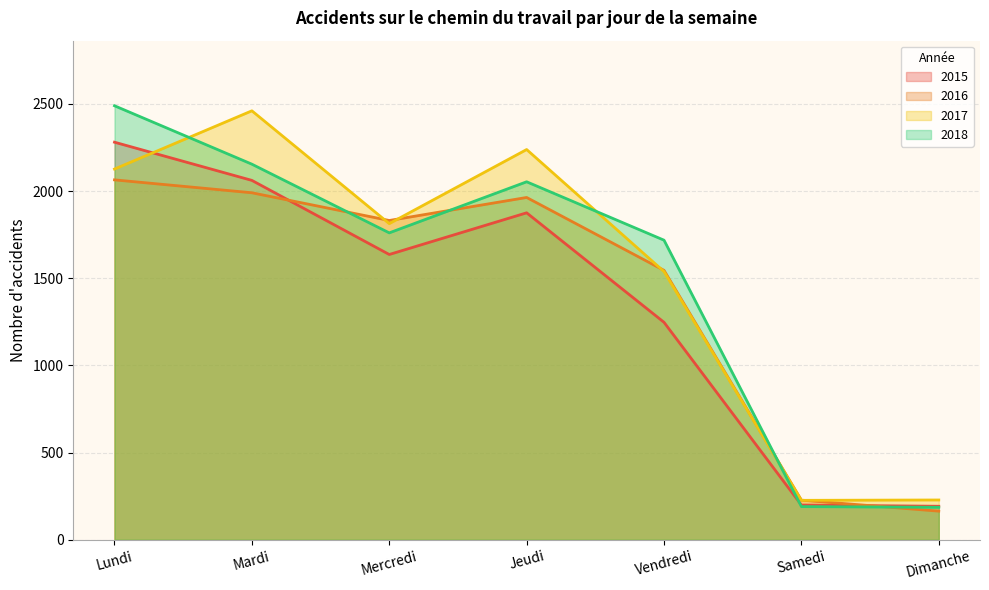

Count the number of categories in the chart.

7